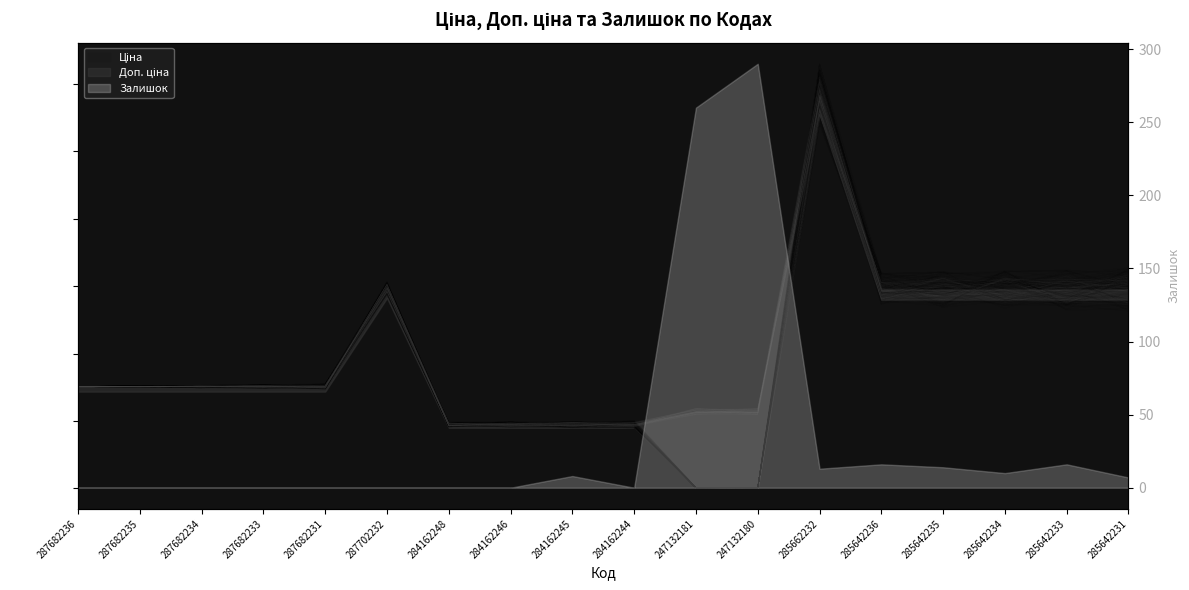

Read the Ціна value at 285642234.

29507.0